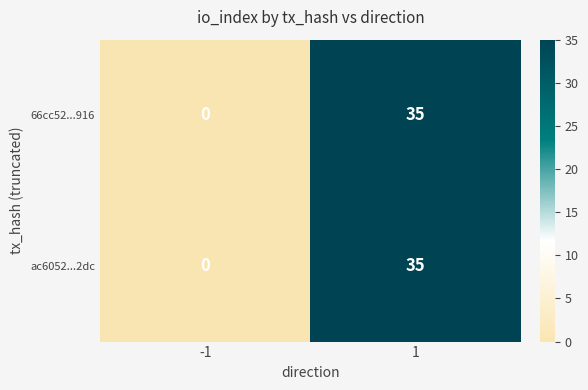

What is the sum of the ac6052...2dc values at 1 and -1?

35